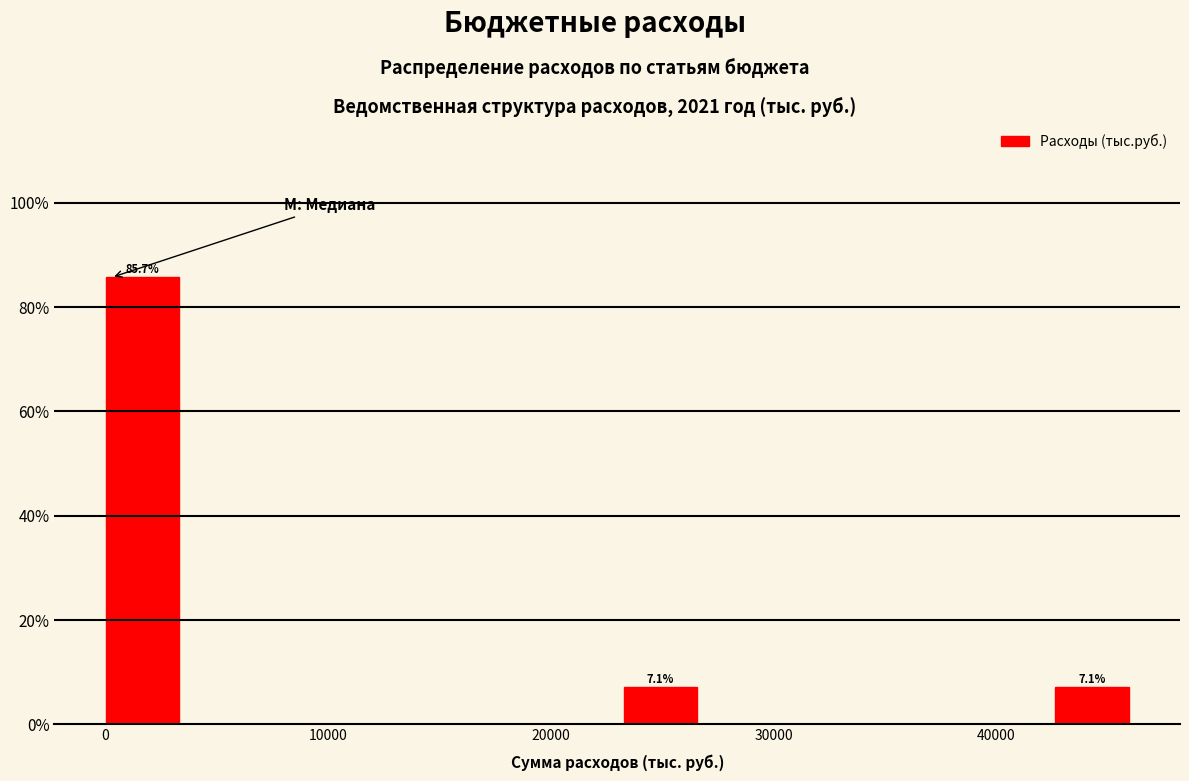

Around what value on the x-axis is the tallest bar? Give the approximate position of its centre, as read against the axis.

2000